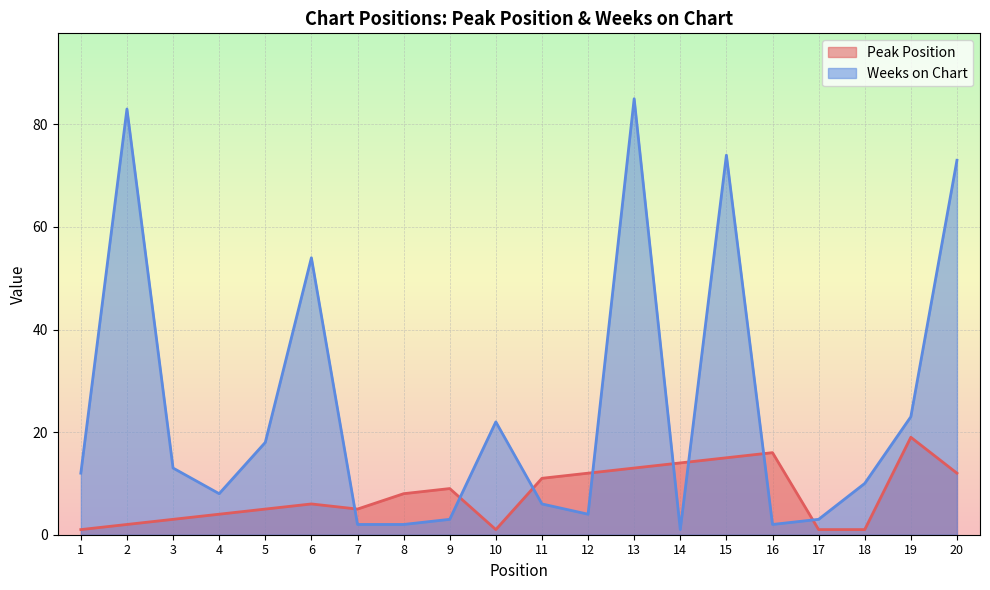

Is the value of Peak Position at 10 greater than the value of Weeks on Chart at 11?

No